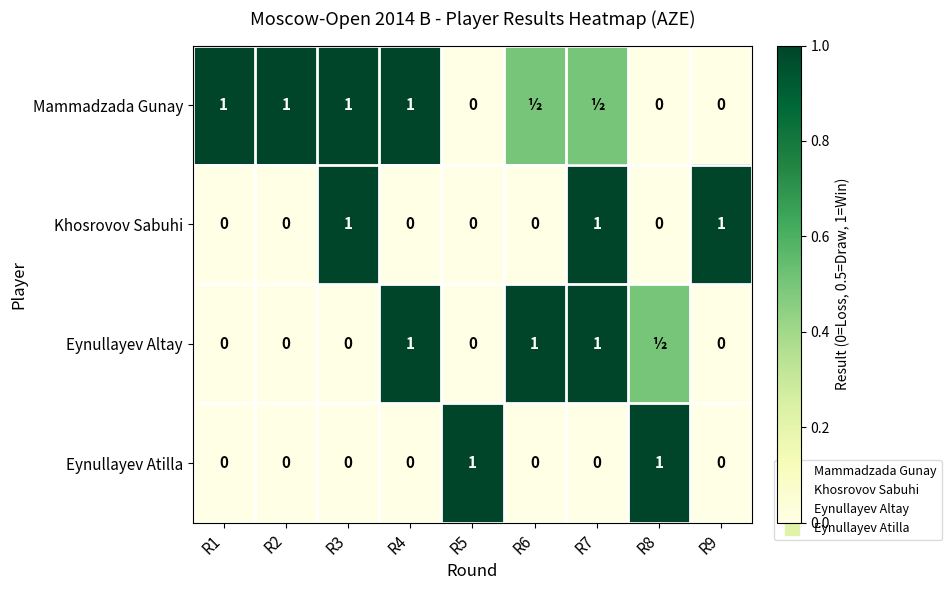

Is the value of Eynullayev Altay at R5 greater than the value of Khosrovov Sabuhi at R5?

No